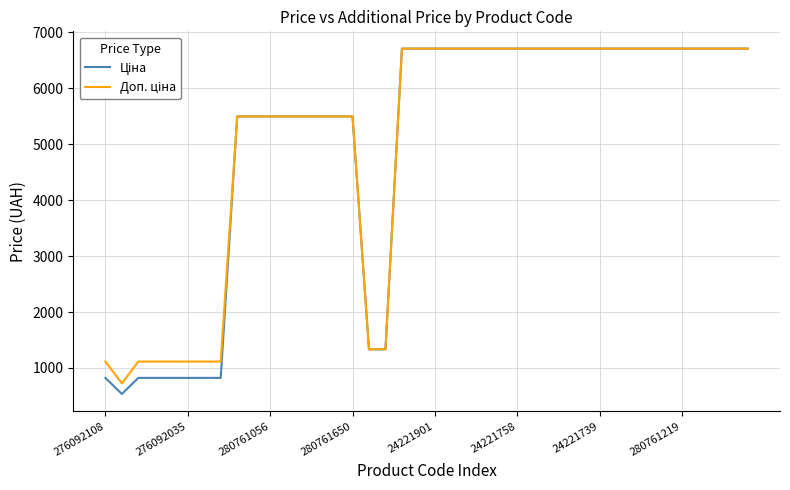

What is the smallest value displayed?

534.3